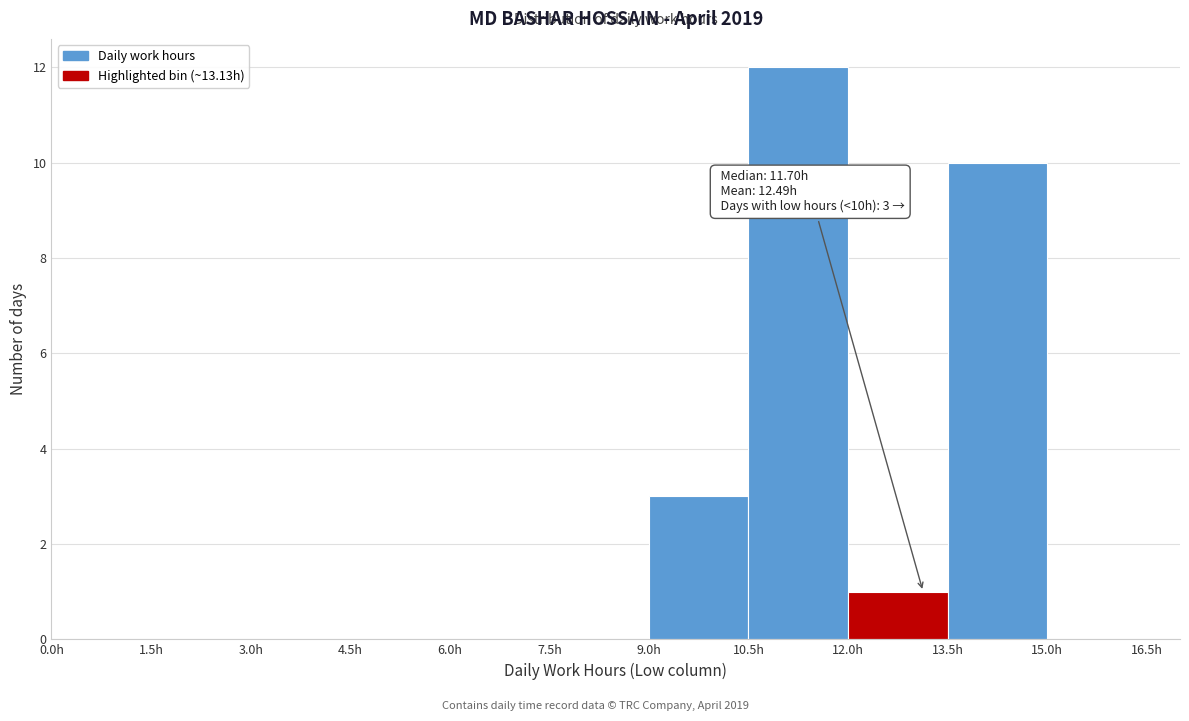

Which range on the x-axis has the tallest bar?

10.5 to 12.0